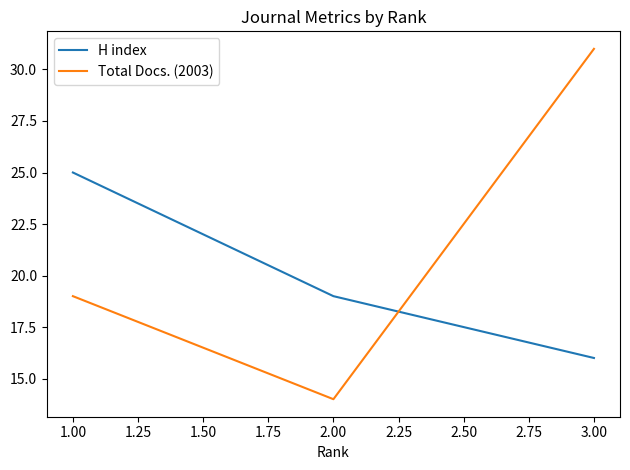

Reading left to right, list all the values displayed in this chart.

H index: 25	19	16
Total Docs. (2003): 19	14	31